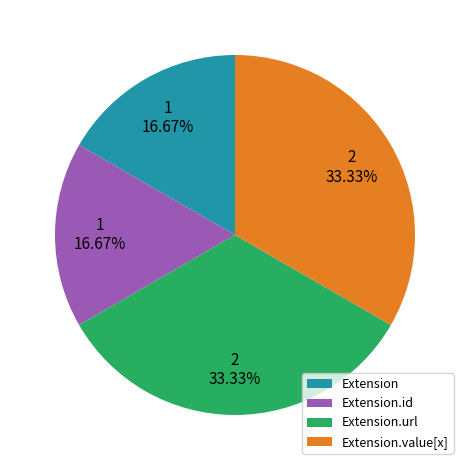

Which has a higher value, Extension.id or Extension.url?

Extension.url